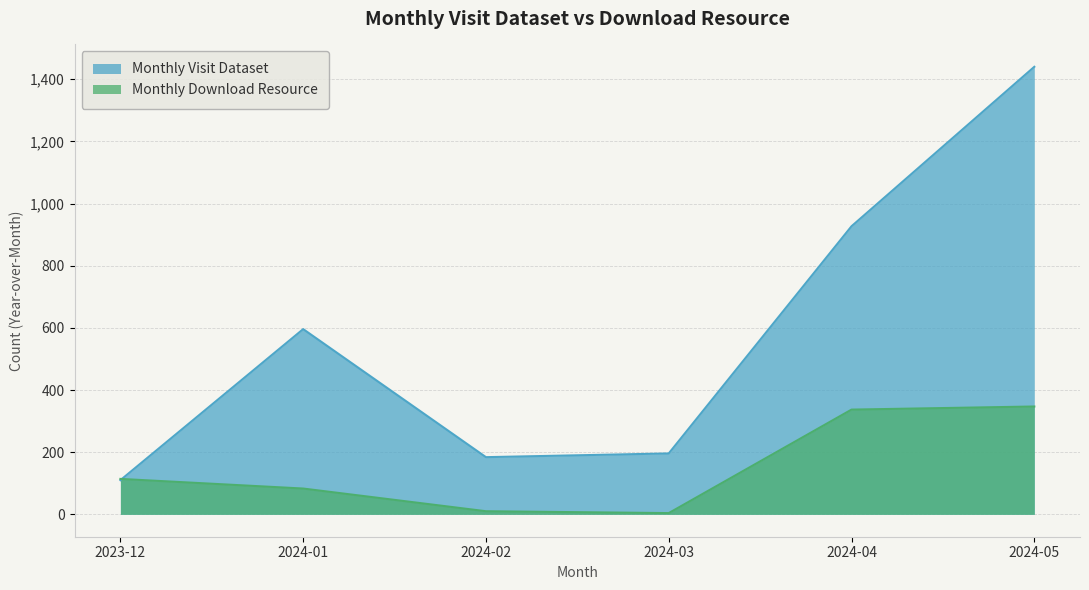

What is the difference between the highest and lowest values at 2024-01?

513